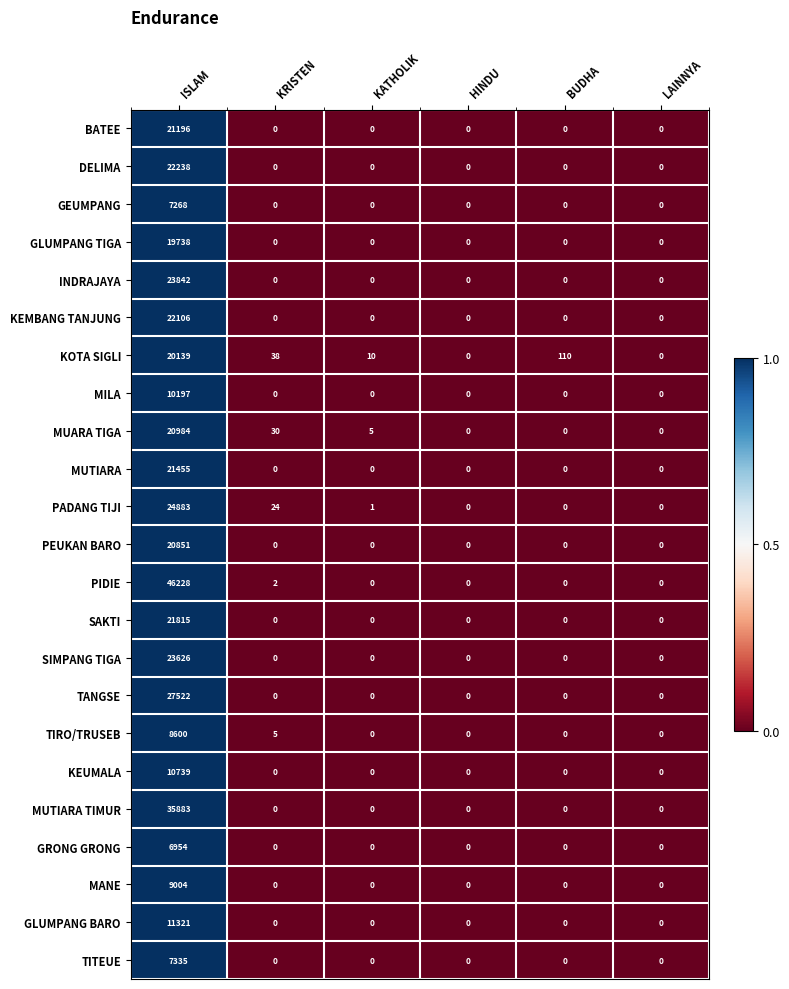

Is it true that MILA equals 0 at BUDHA?

True